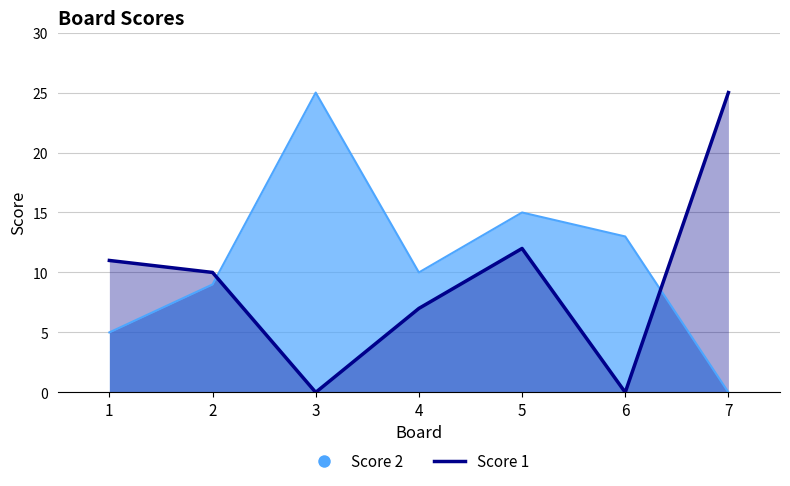

Where do Score 2 and Score 1 first cross each other?

2 and 3